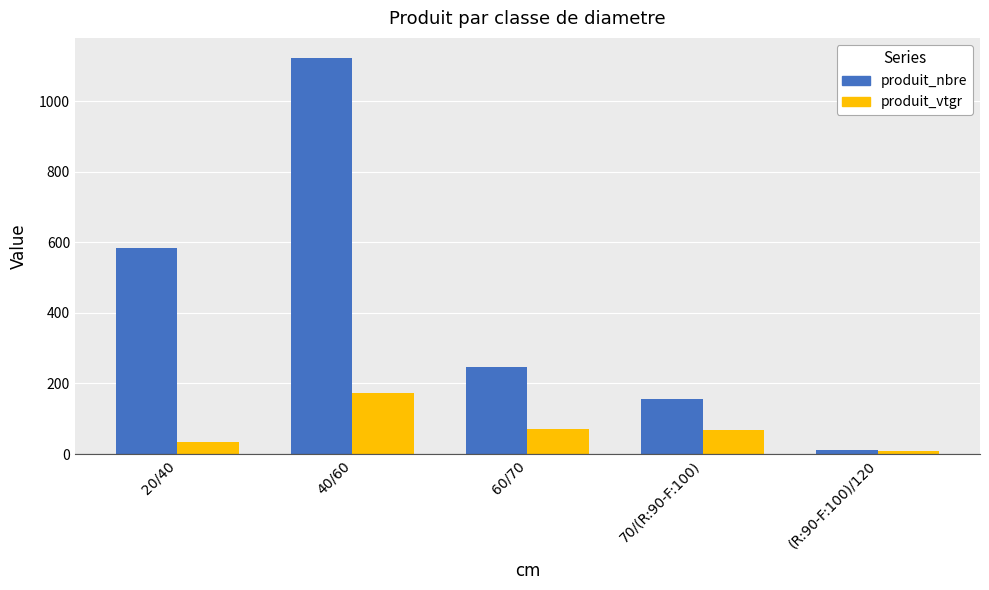

Count the number of data series in this chart.

2